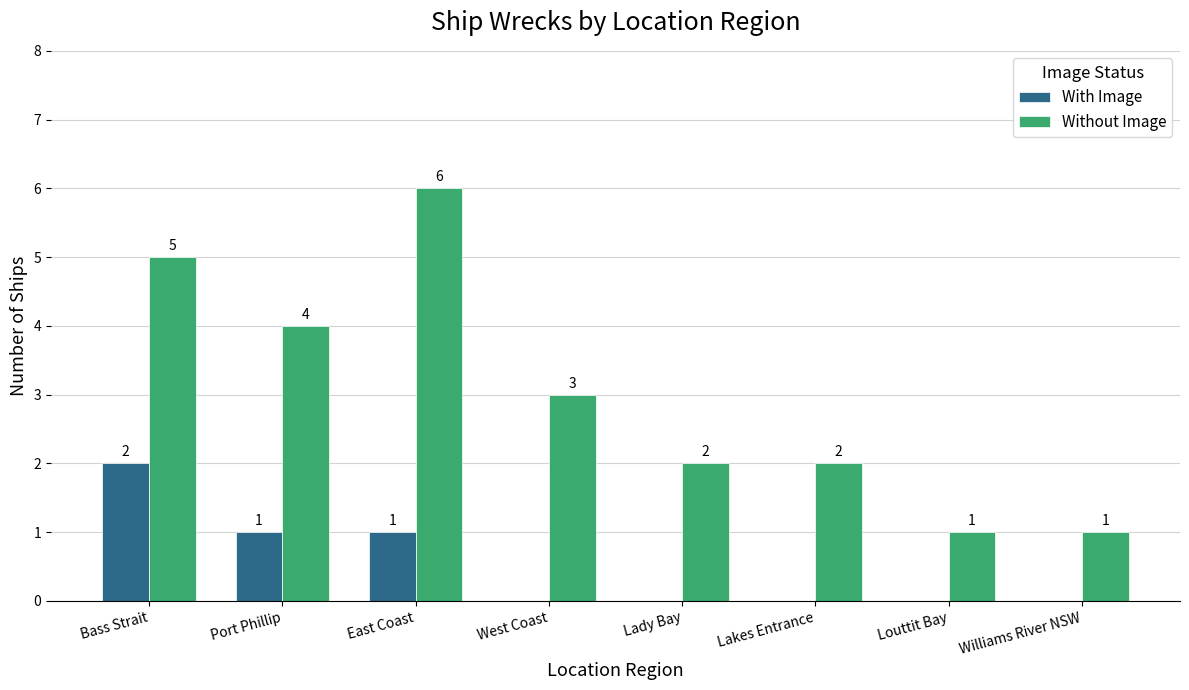

How many groups of bars are there?

8